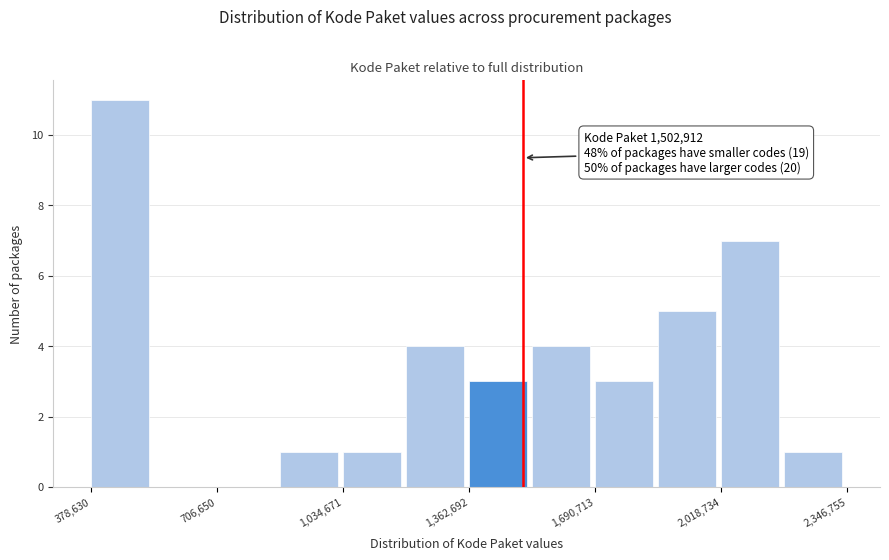

Around what value on the x-axis is the tallest bar? Give the approximate position of its centre, as read against the axis.

450000